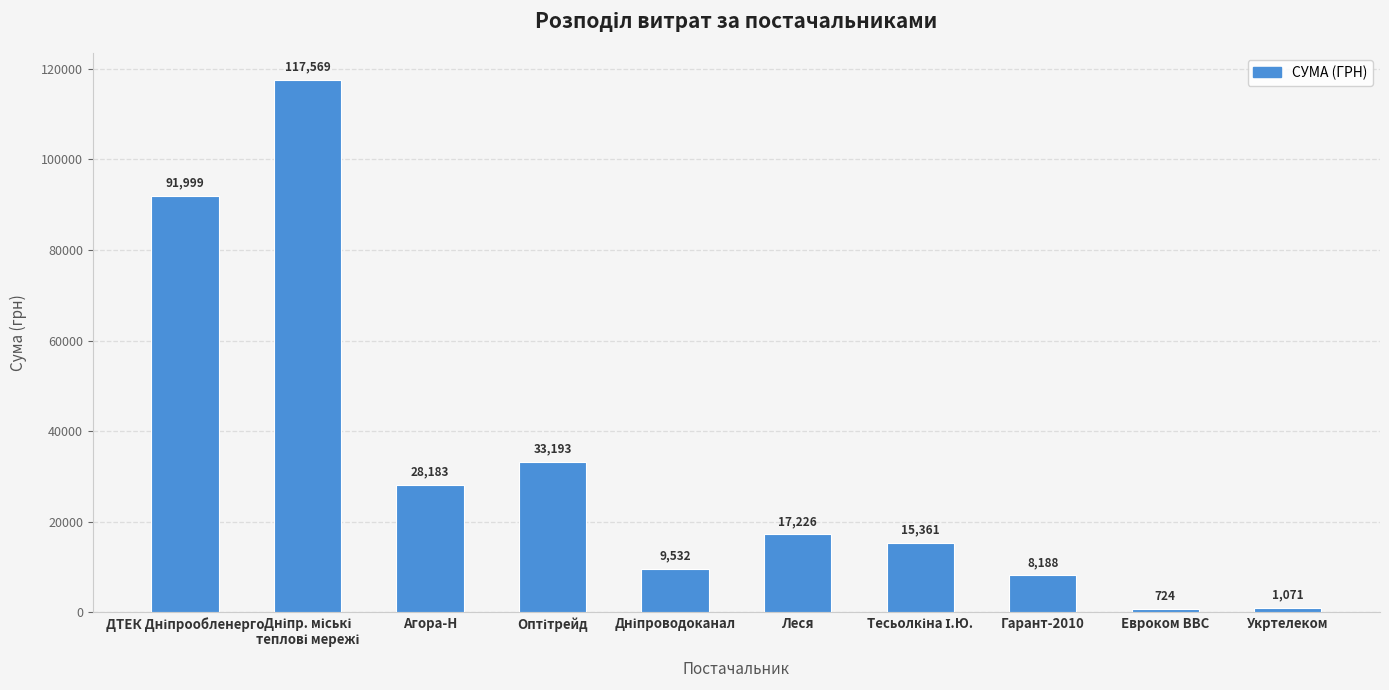

Which label corresponds to the smallest value in the chart?

Евроком ВВС